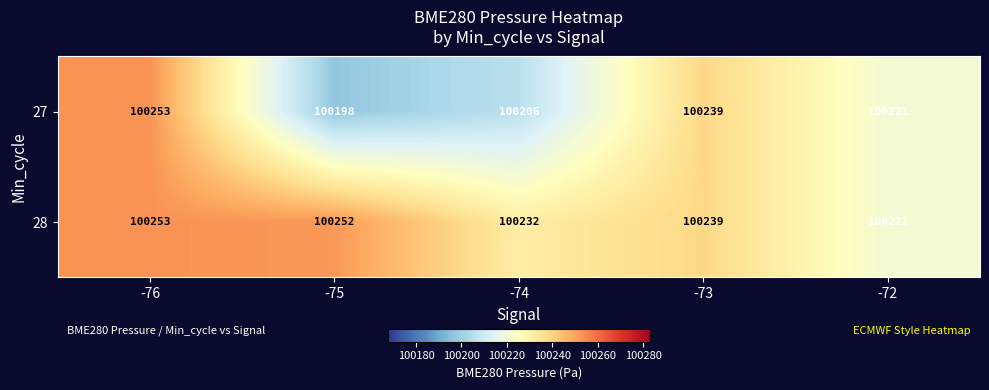

Which series has the largest range (max minus min)?

27